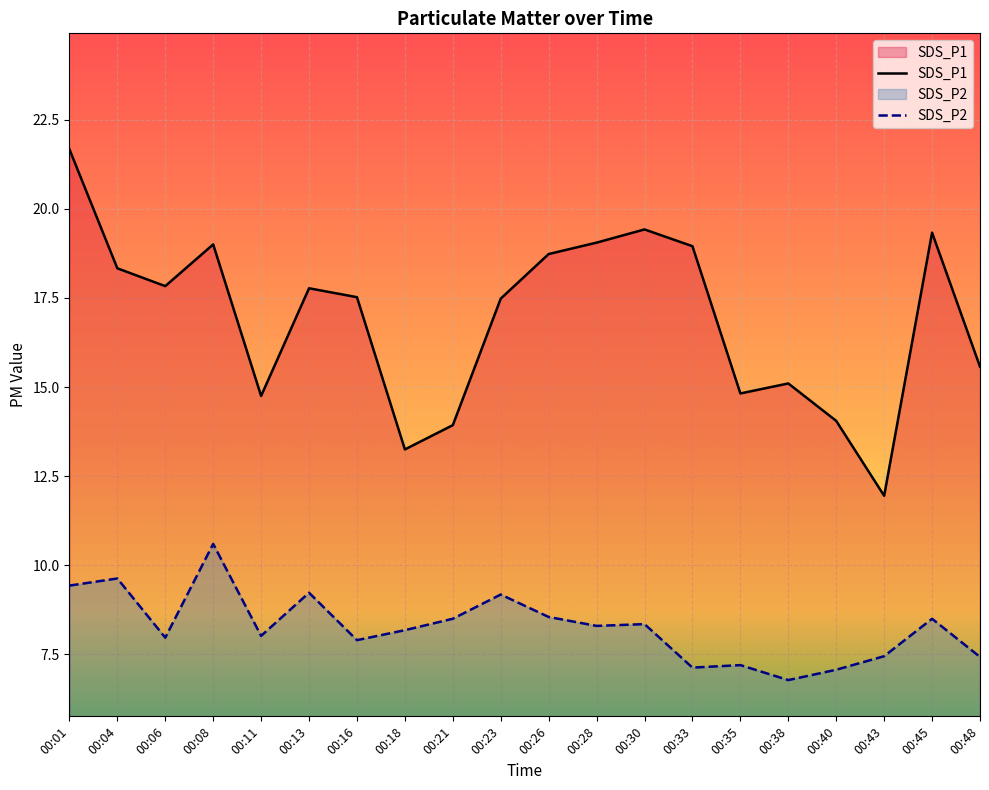

How many interior local peaks does the SDS_P2 series have?

7